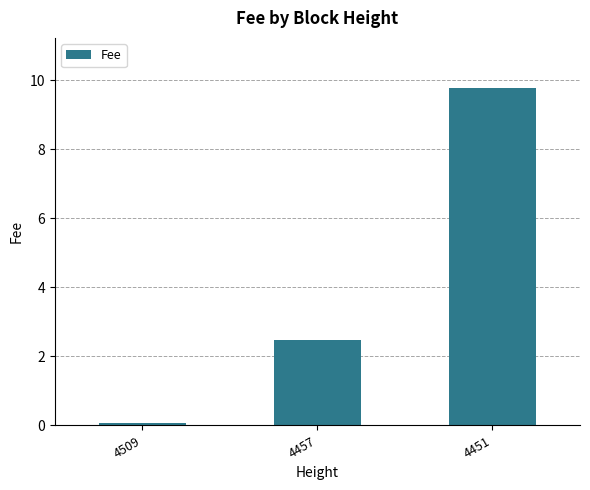

Does the chart contain any negative values?

No